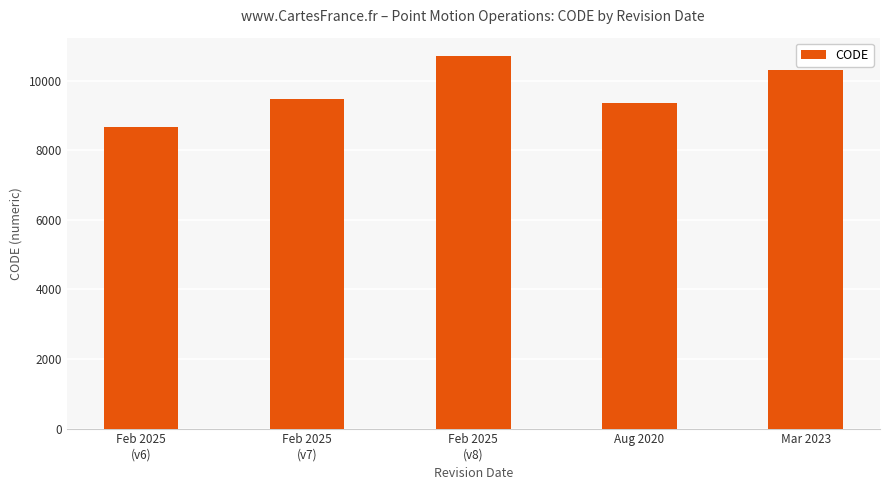

List the labels in order of value, largest first.

Feb 2025
(v8), Mar 2023, Feb 2025
(v7), Aug 2020, Feb 2025
(v6)